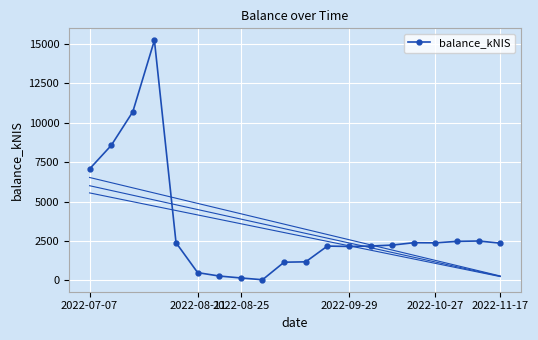

The chart shows a value of 1172.7 at 10. True or false?

True